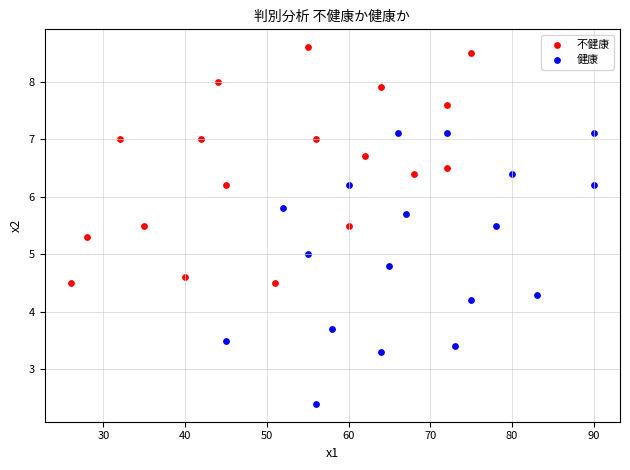

Which series reaches the maximum Y coordinate?

不健康